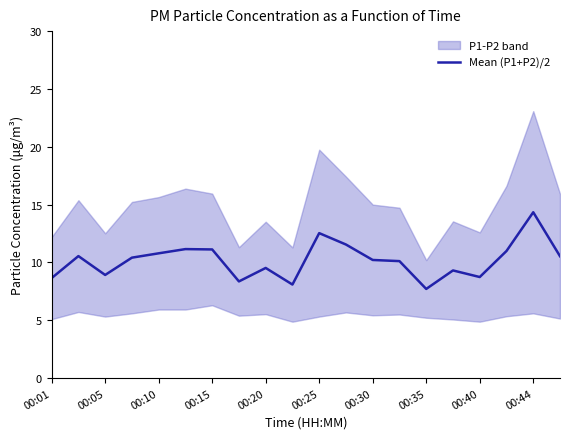

The value of Mean (P1+P2)/2 at 00:30 is 10.2. True or false?

True